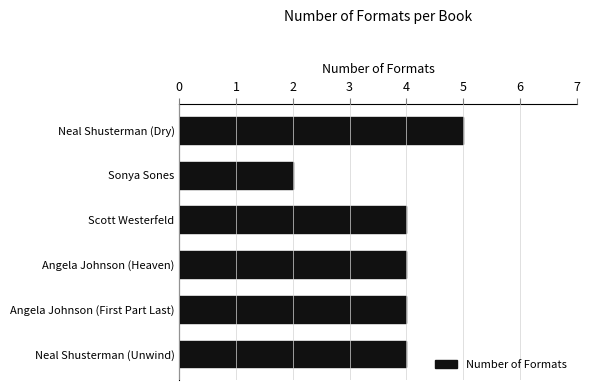

Read the value at Neal Shusterman (Unwind).

4